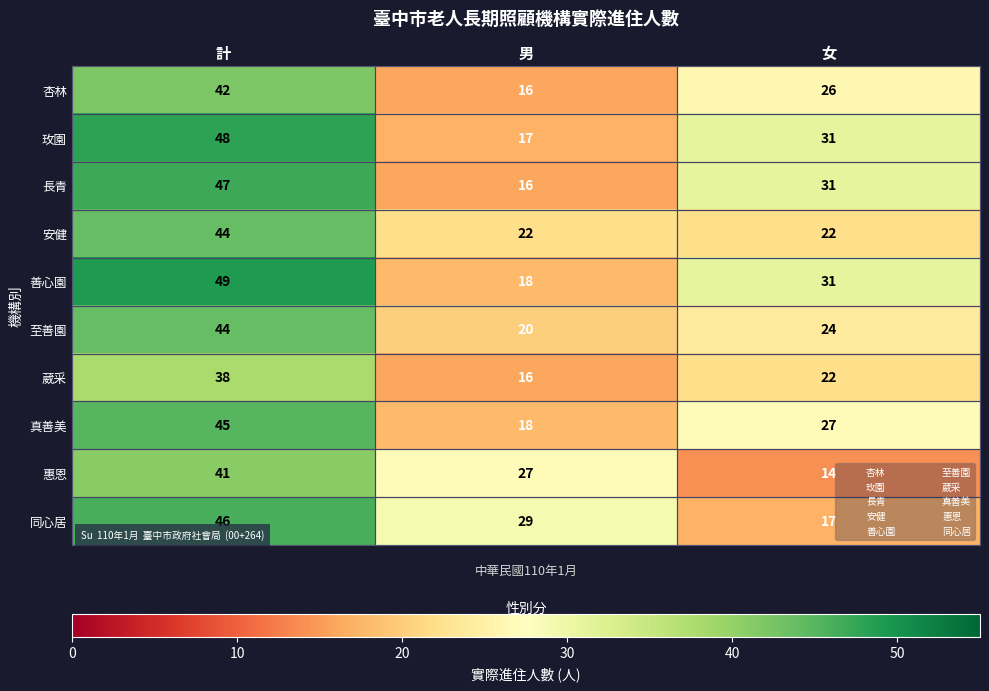

True or false: 真善美 has a value of 27 at 女.

True